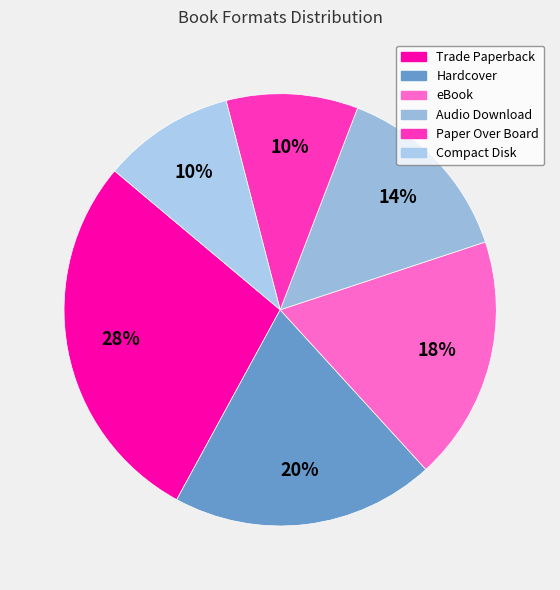

To the nearest percent, what portion does Paper Over Board represent?

10%